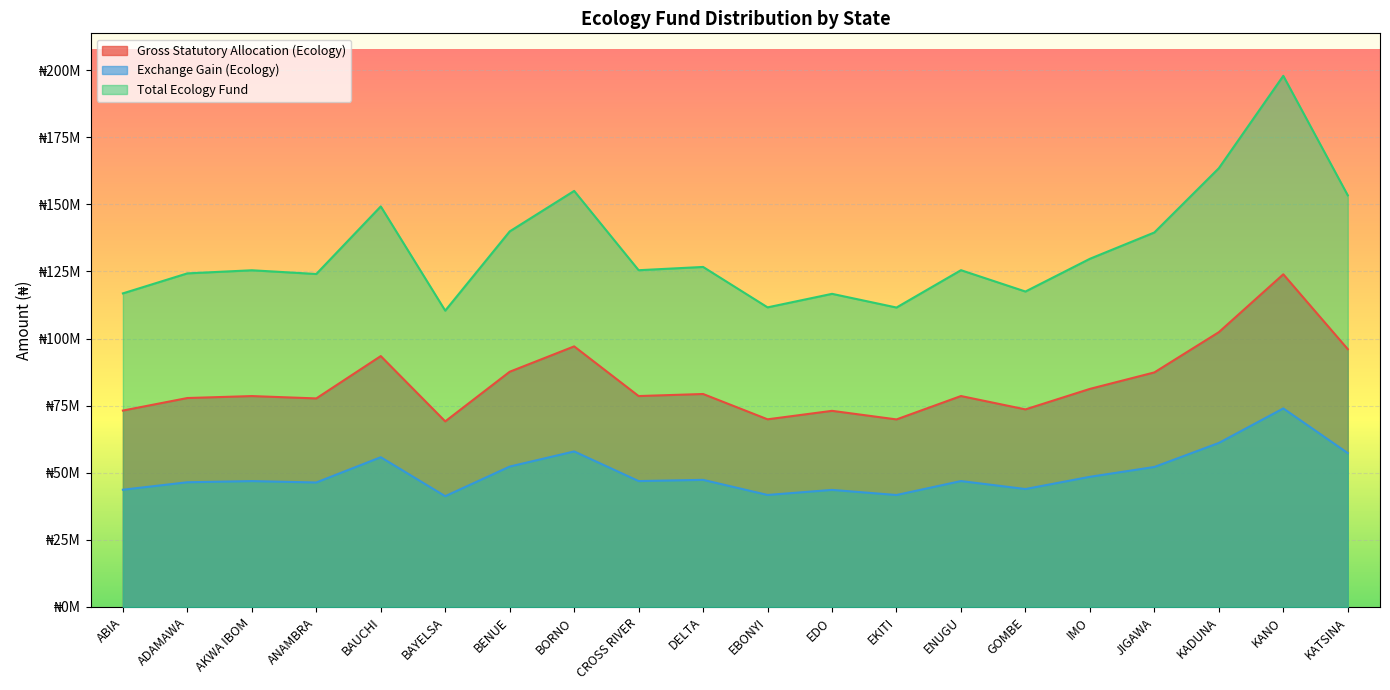

Is it true that Gross Statutory Allocation (Ecology) equals 80709693.3 at KANO?

False